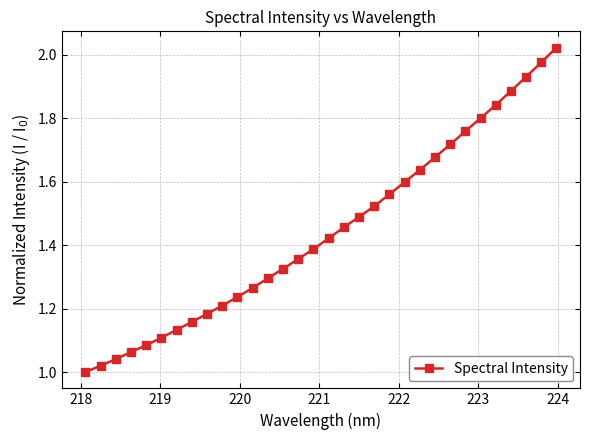

True or false: there are more than 2 points higher than both neighbors.

False